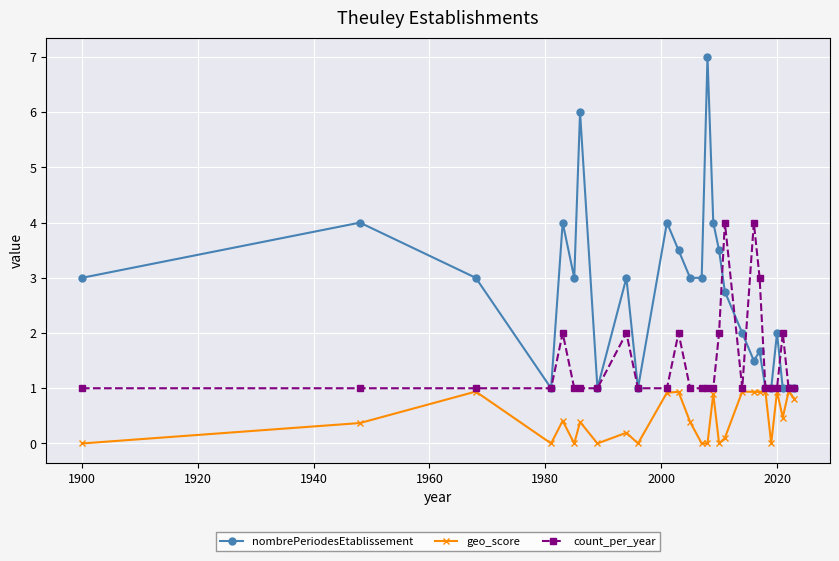

Which series has the largest range (max minus min)?

nombrePeriodesEtablissement